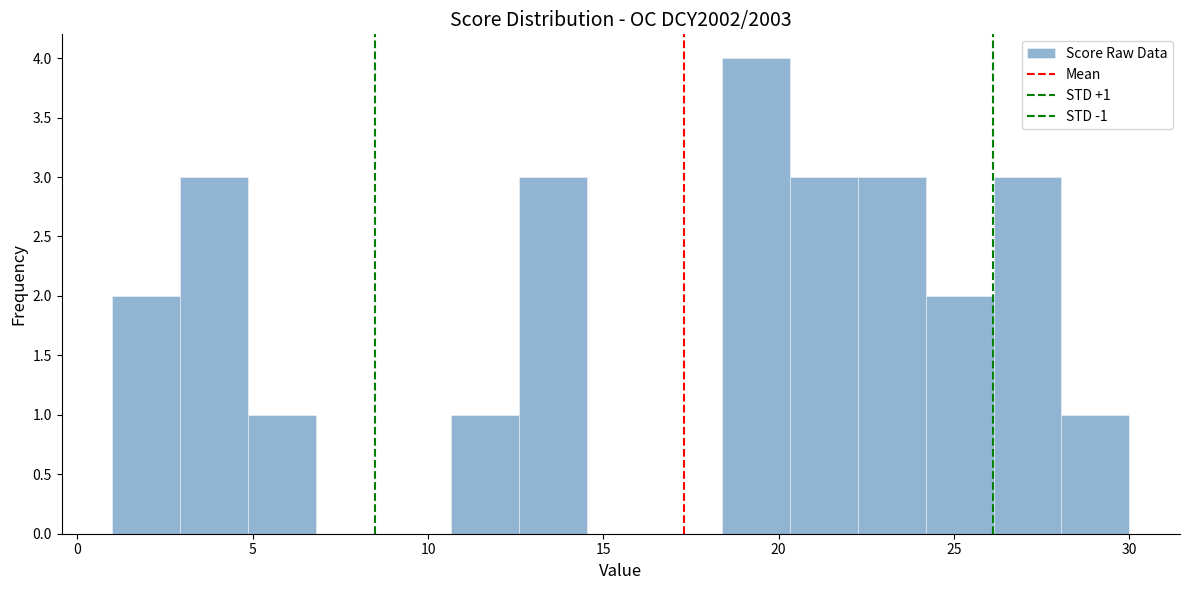

Read against the x-axis, roughly where is the centre of the tallest bar?

19.5